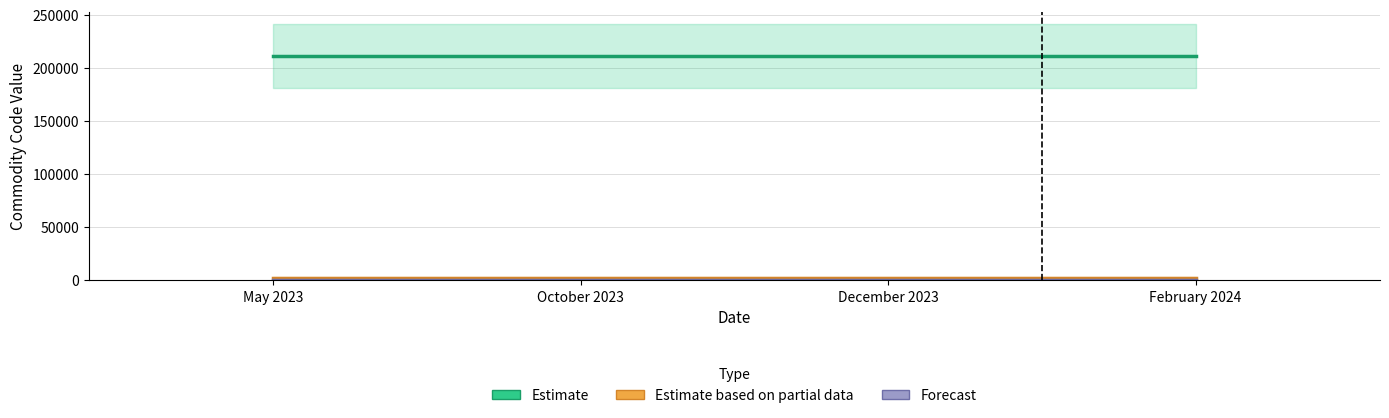

Reading left to right, what are all the values shown in this chart?

Estimate: May 2023=210690	October 2023=210690	December 2023=210690	February 2024=210690
Estimate based on partial data: May 2023=2106	October 2023=2106	December 2023=2106	February 2024=2106
Forecast: May 2023=21	October 2023=21	December 2023=21	February 2024=21